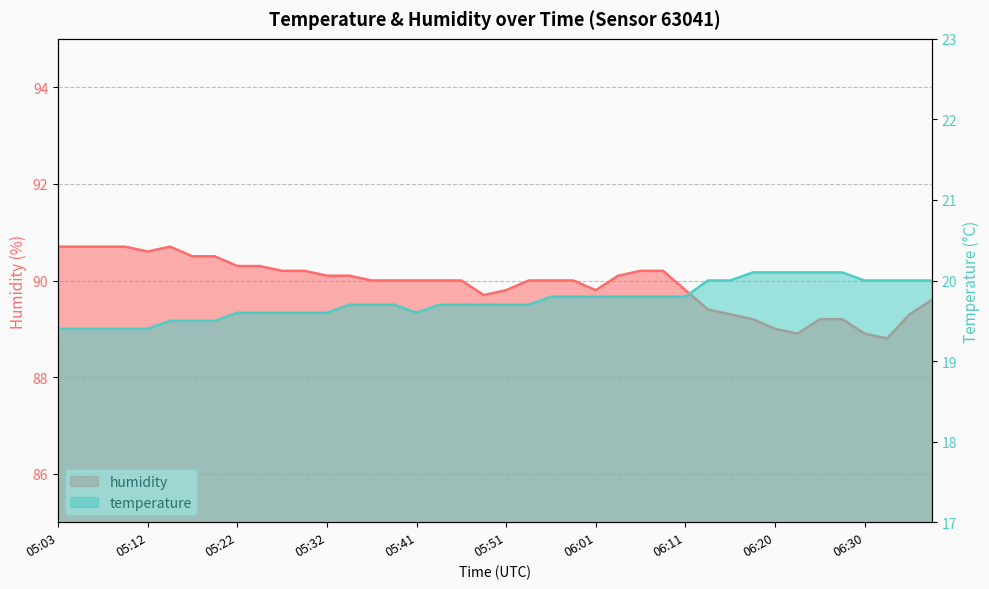

In humidity, how many points are lower than both neighbors (excluding endpoints)?

5